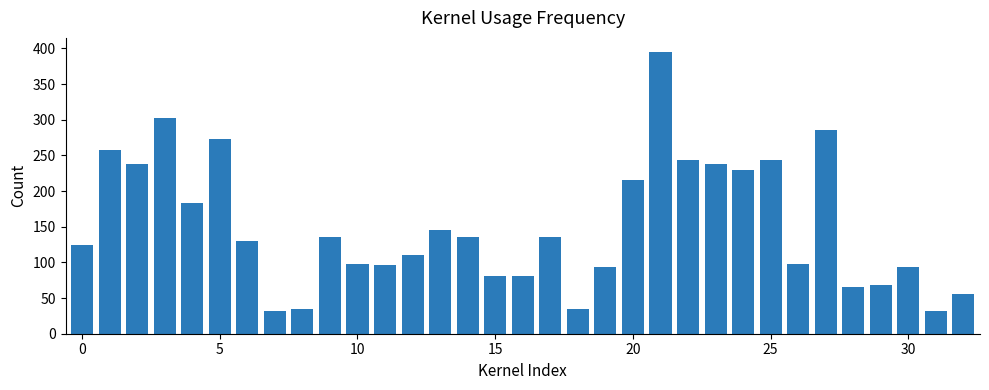

What is the value of the 25th bar from the left?

229